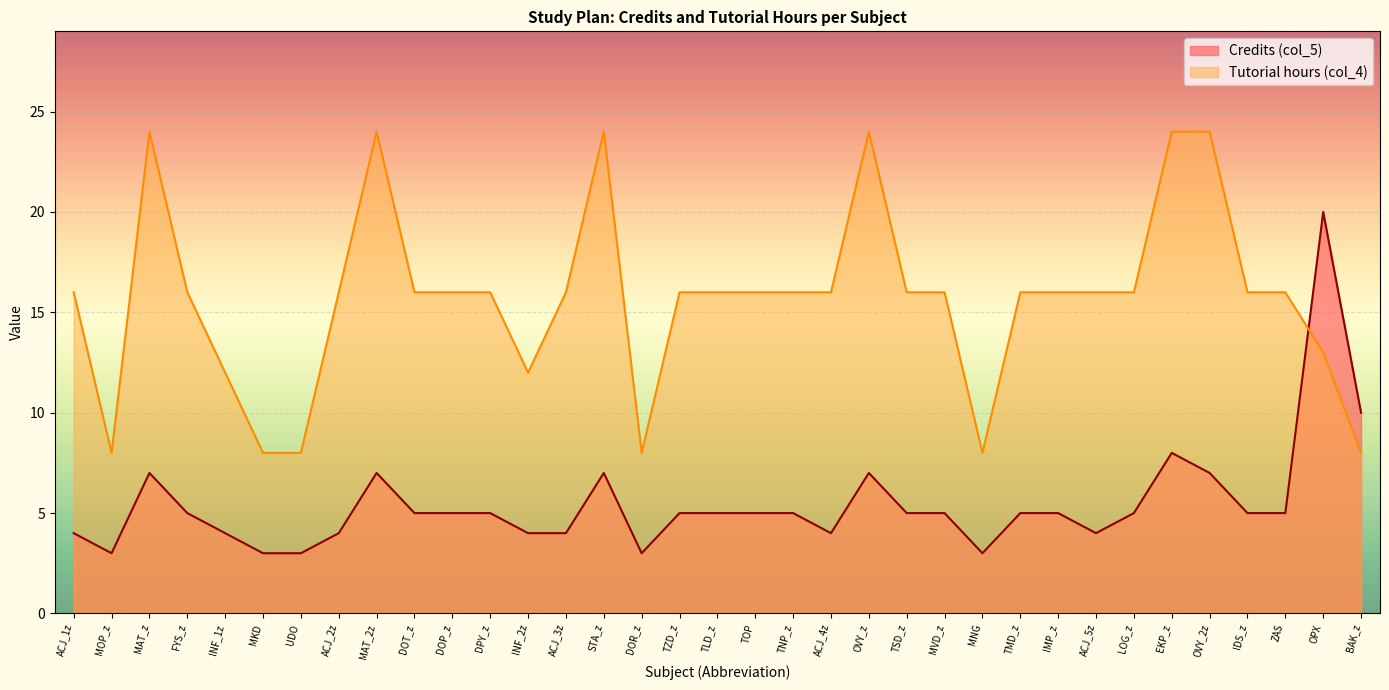

True or false: Tutorial hours (col_4) has a value of 4 at ZAS.

False